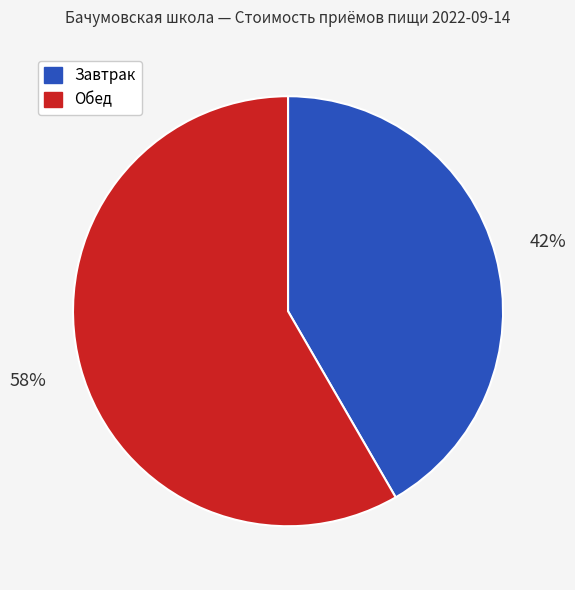

Combined, do Обед and Завтрак account for over 50%?

Yes